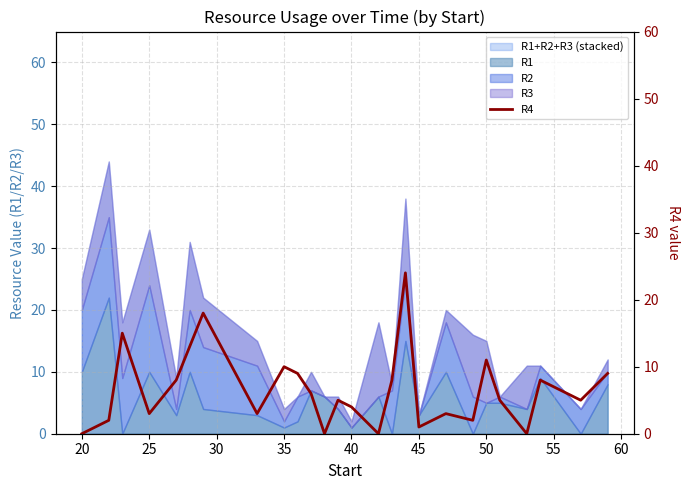

How many lines are shown in the chart?

1